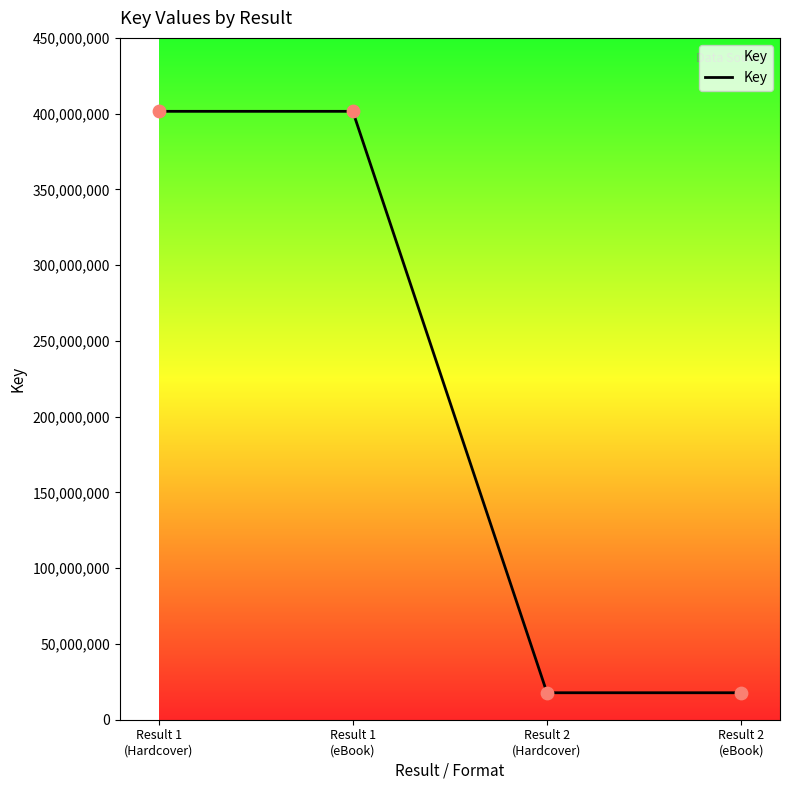

What is the change in value from Result 1
(Hardcover) to Result 2
(eBook)?

-383731468